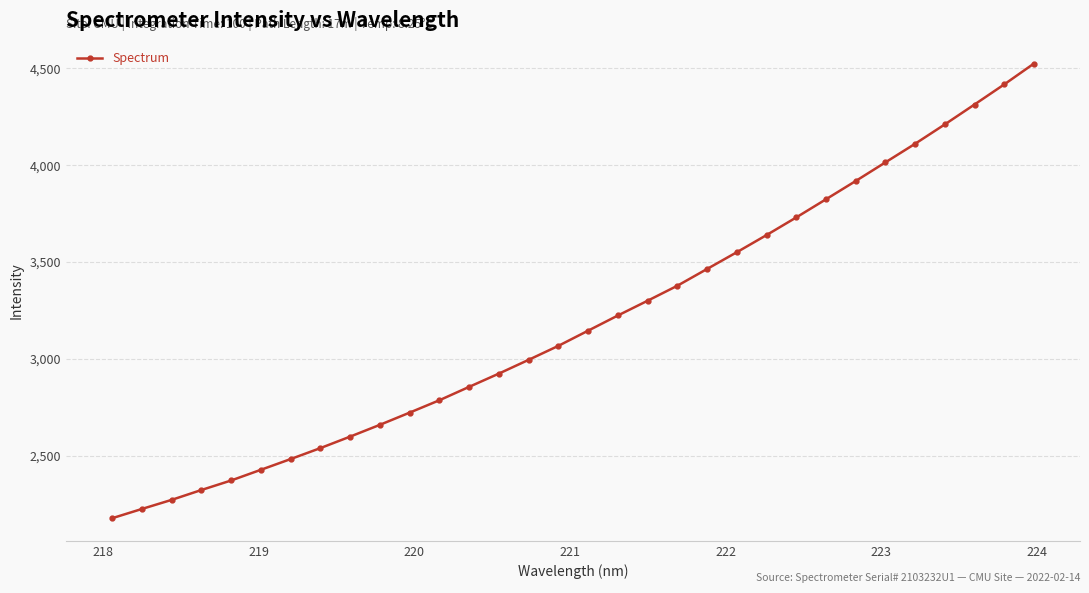

What is the value of the 24th point from the left?

3730.2